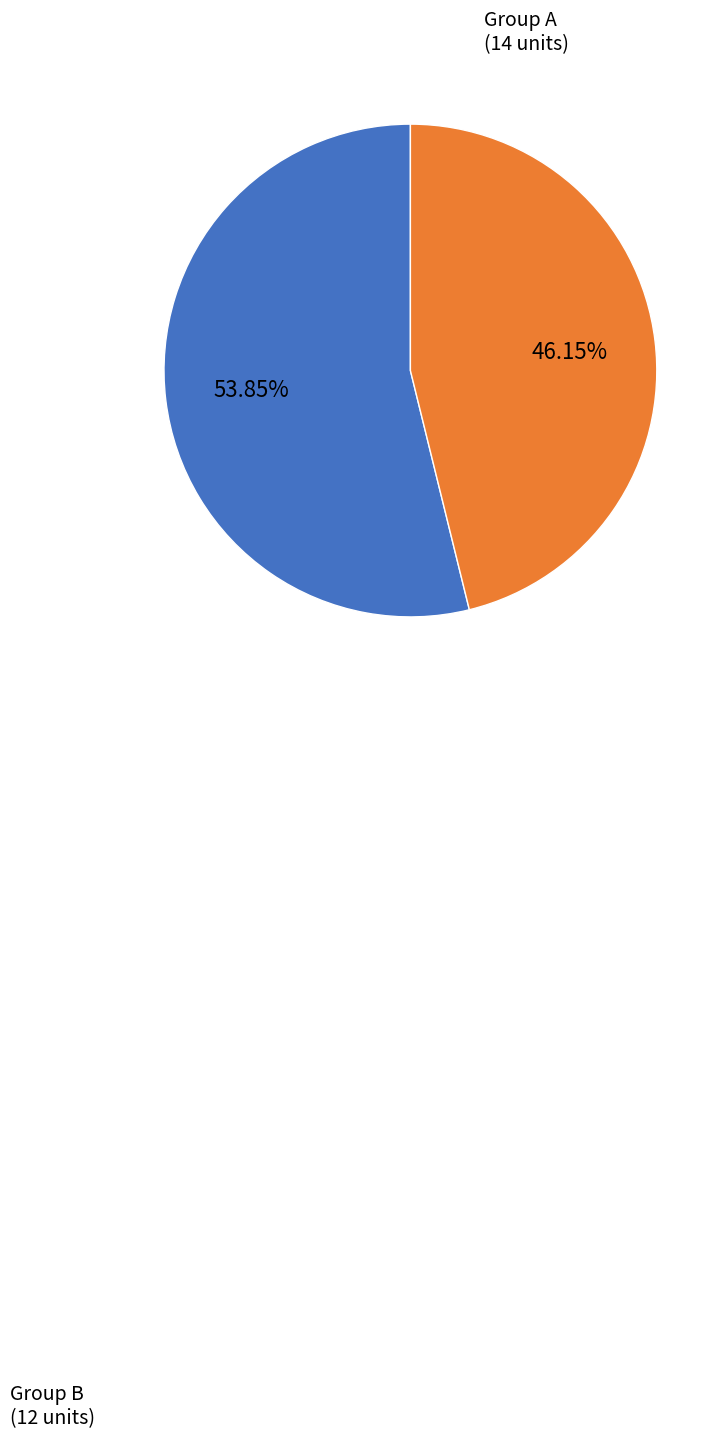

Is there any slice that represents more than half of the pie?

Yes